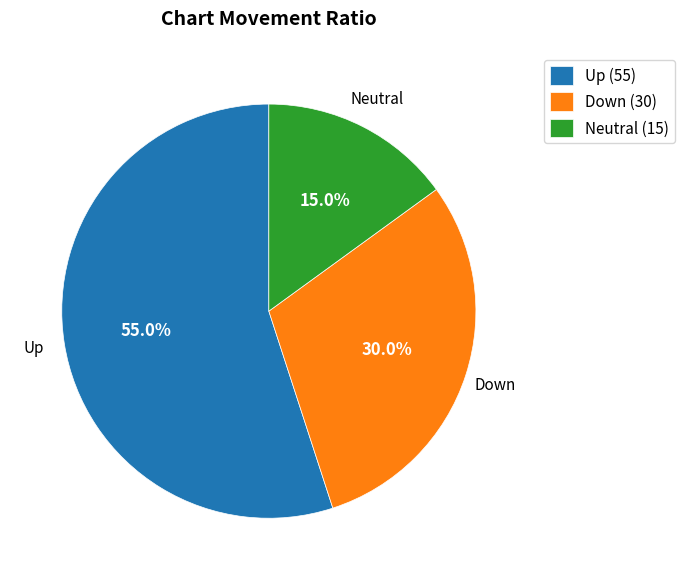

Is there any slice that represents more than half of the pie?

Yes